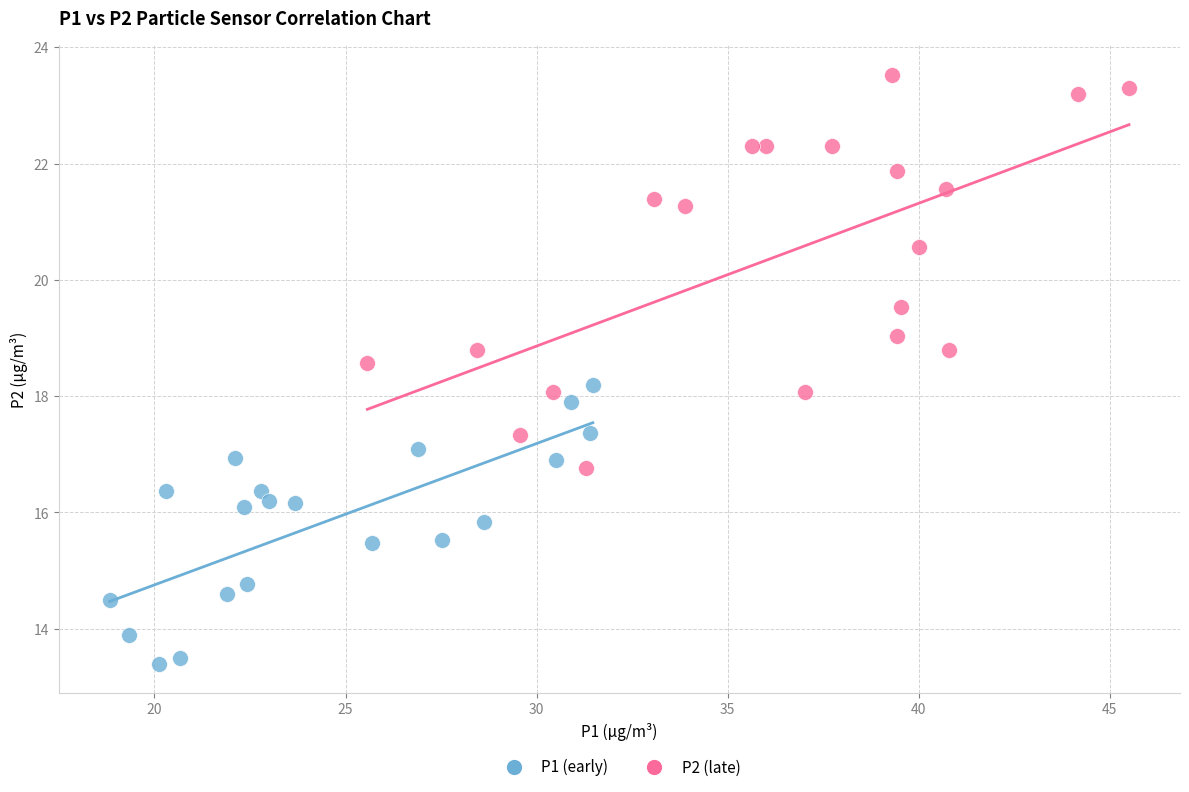

Which series contains the lowest Y value?

P1 (early)